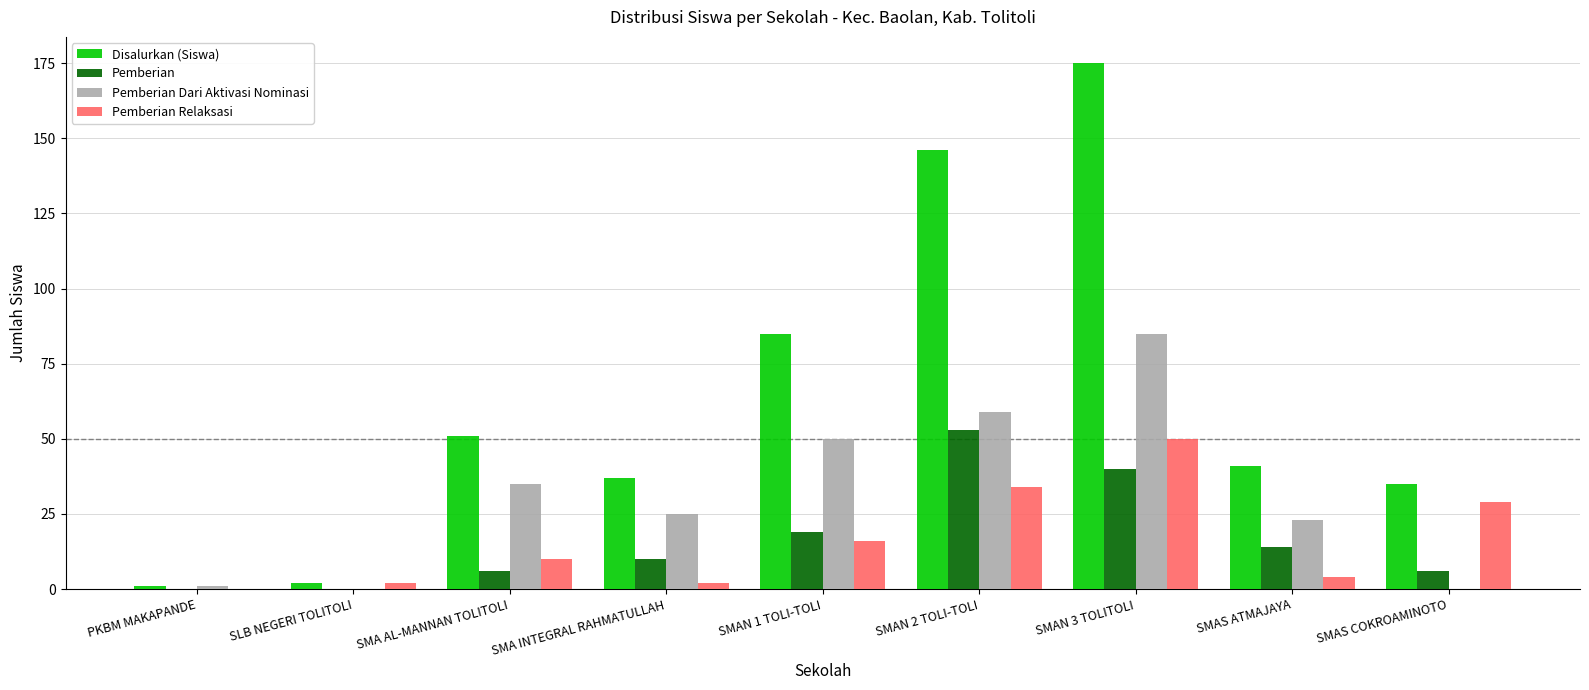

Reading left to right, extract all data points from this chart.

Disalurkan (Siswa): 1	2	51	37	85	146	175	41	35
Pemberian: 0	0	6	10	19	53	40	14	6
Pemberian Dari Aktivasi Nominasi: 1	0	35	25	50	59	85	23	0
Pemberian Relaksasi: 0	2	10	2	16	34	50	4	29